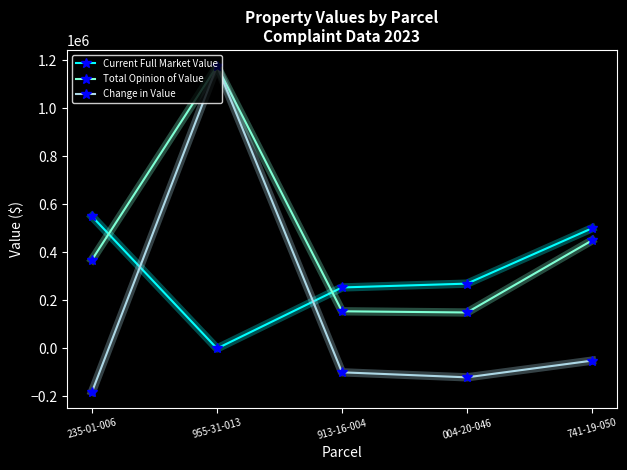

At which label is Change in Value closest to 498050?

741-19-050